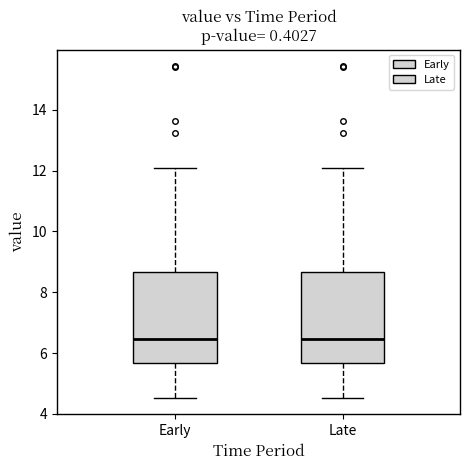

Where does the median line of the box for Late sit on the y-axis? The values are not printed on the chart, so give them approximately, as read against the axis.

6.4